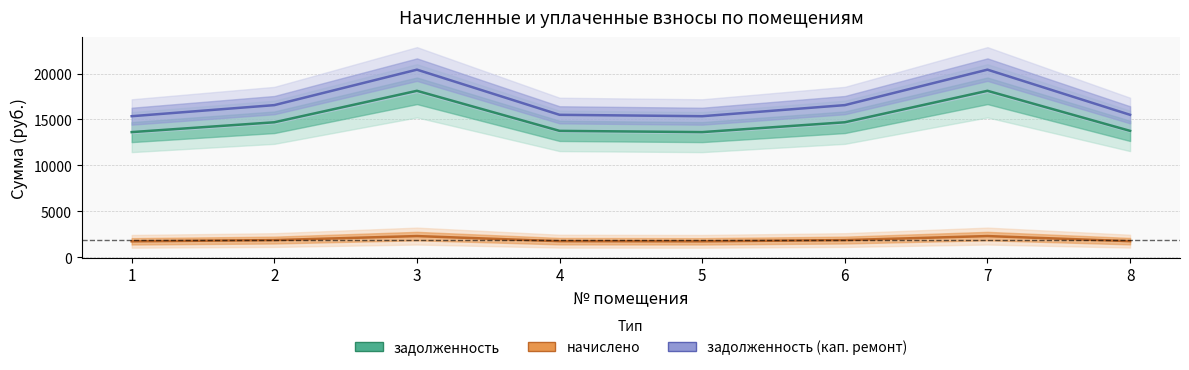

What is the sum of all начислено values?

15302.2